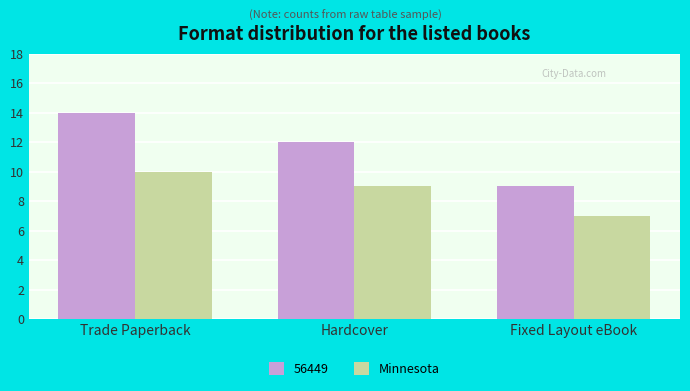

What is the minimum value shown in the chart?

7